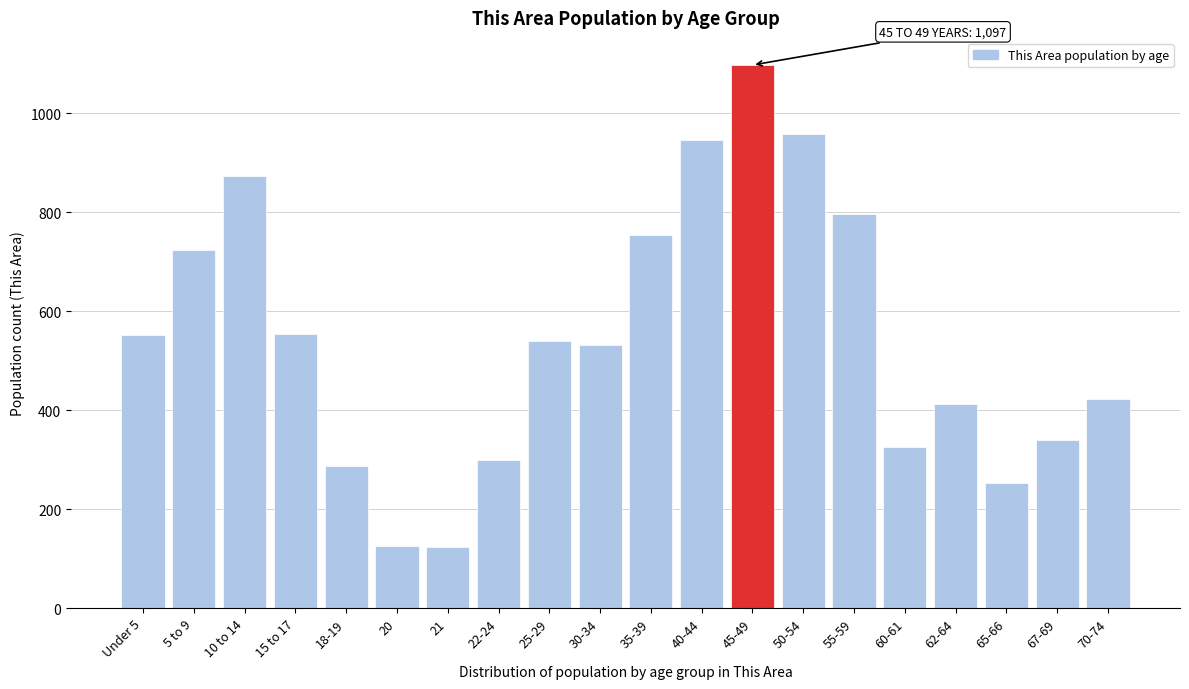

What is the difference between the maximum and minimum values?

973